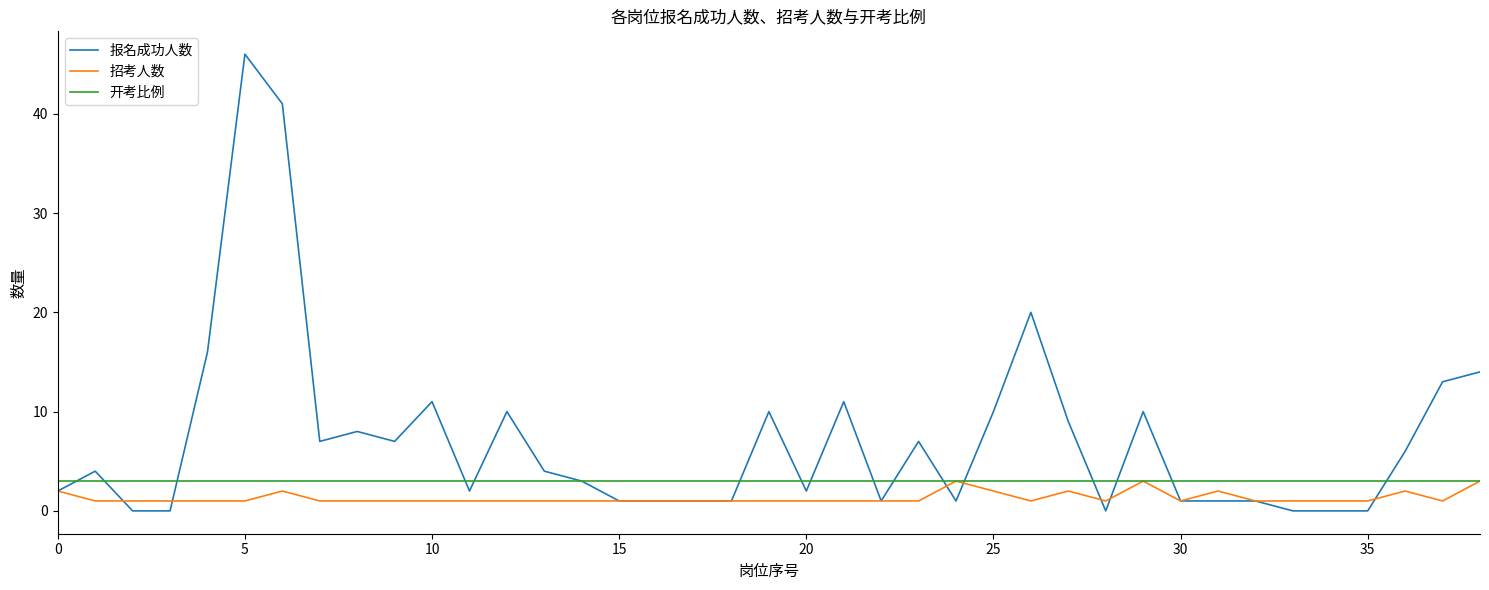

Which series has the largest range (max minus min)?

报名成功人数